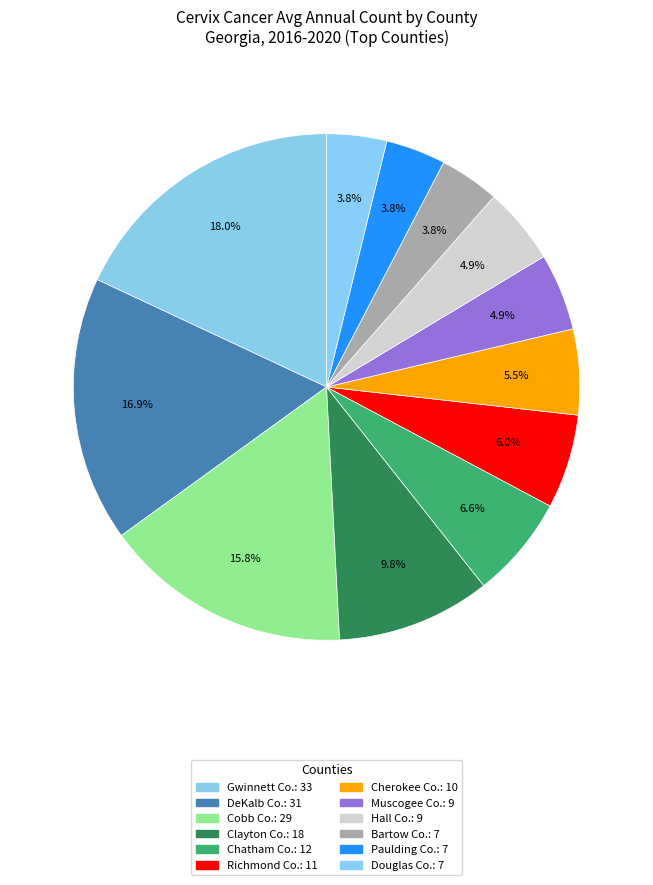

Count the number of slices in the pie.

12